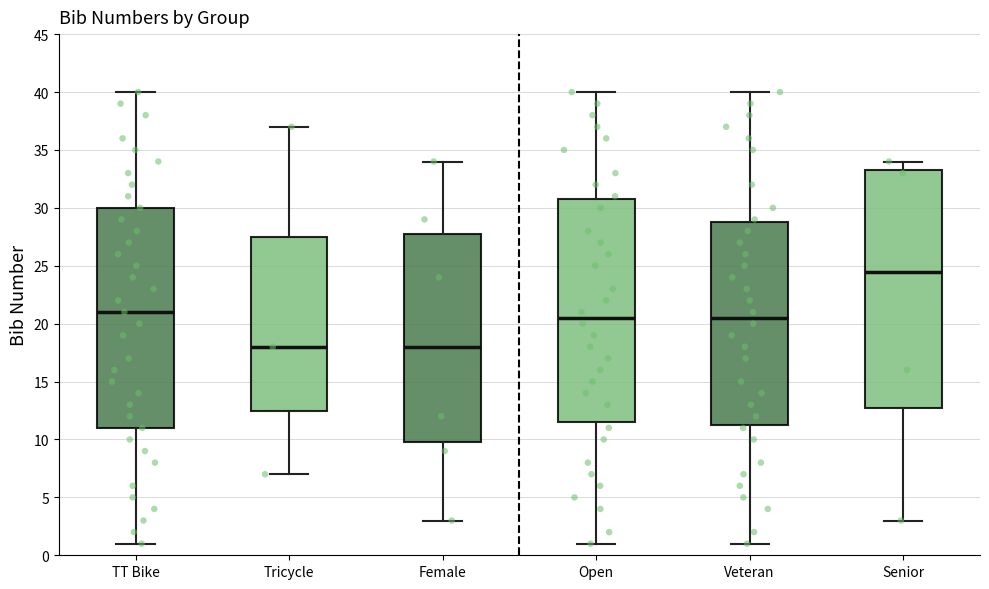

Which box's median line is the highest?

Senior